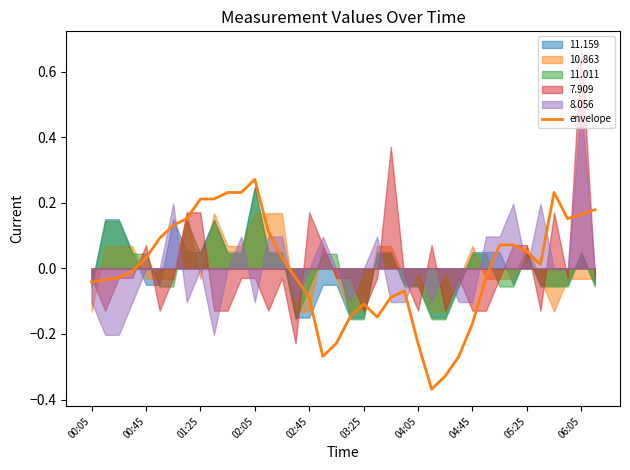

At which category does the data reach its first local valley?

11